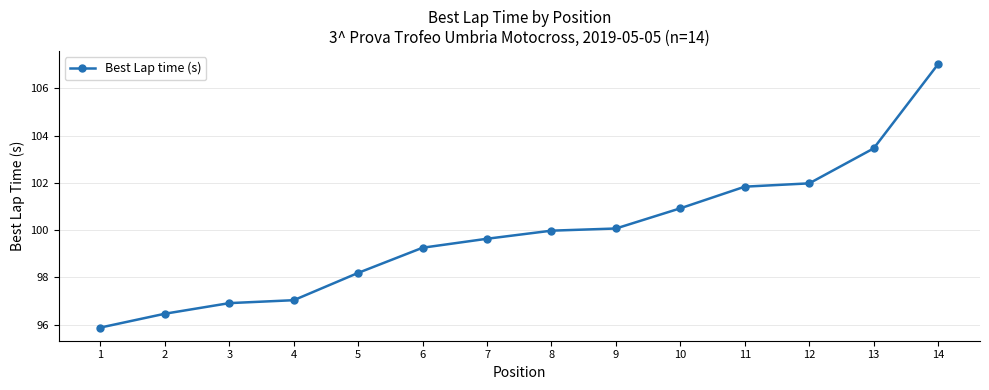

What is the value of the 6th point from the left?

99.3